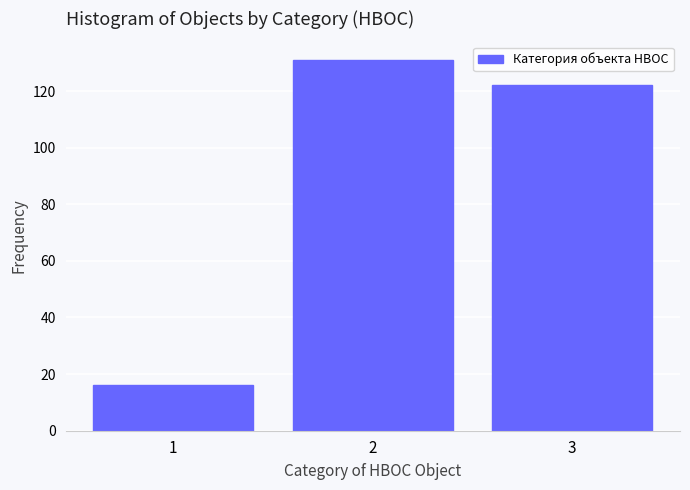

What is the height of the bar covering 0.5 to 1.5 on the x-axis? The values are not printed on the chart, so give them approximately, as read against the axis.

16